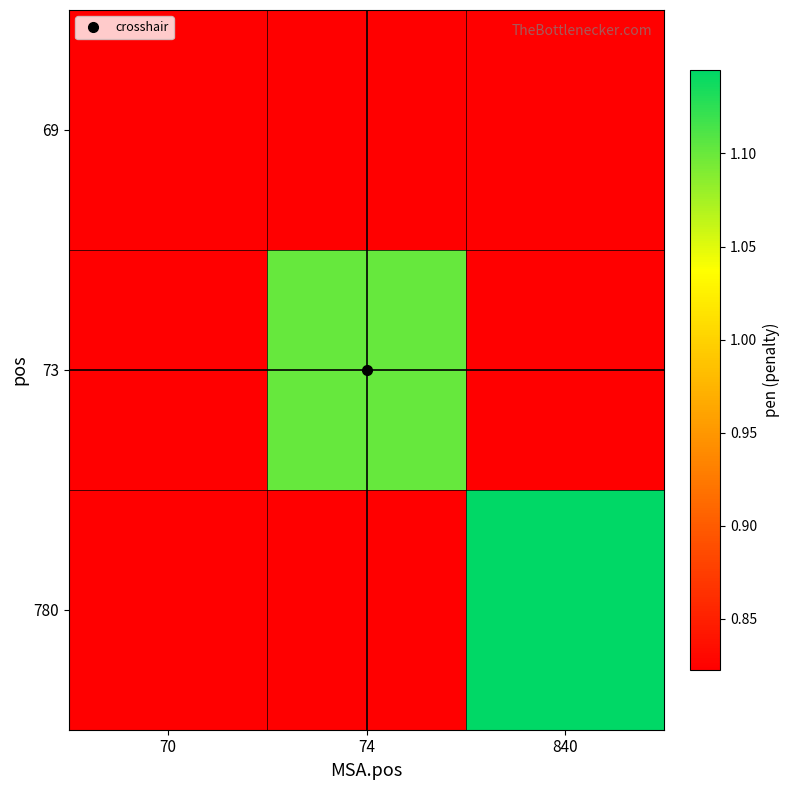

What is the total value across all series at 70?

2.5